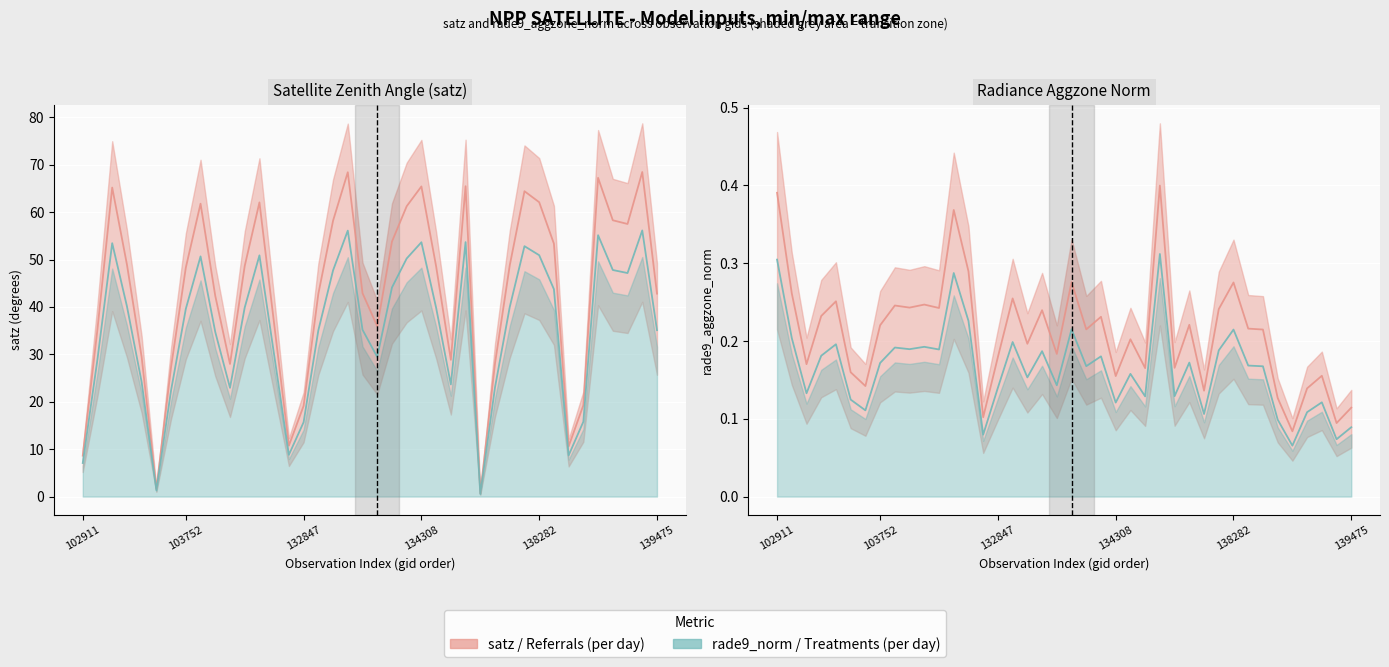

Rank the series at 27 from highest to lowest value.

Referrals (per day), Treatments (per day)